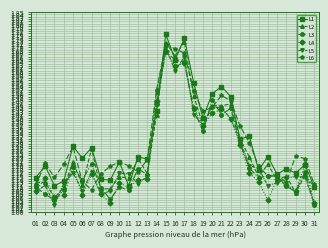

What are all the series names shown in the legend?

L1, L2, L3, L4, L5, L6